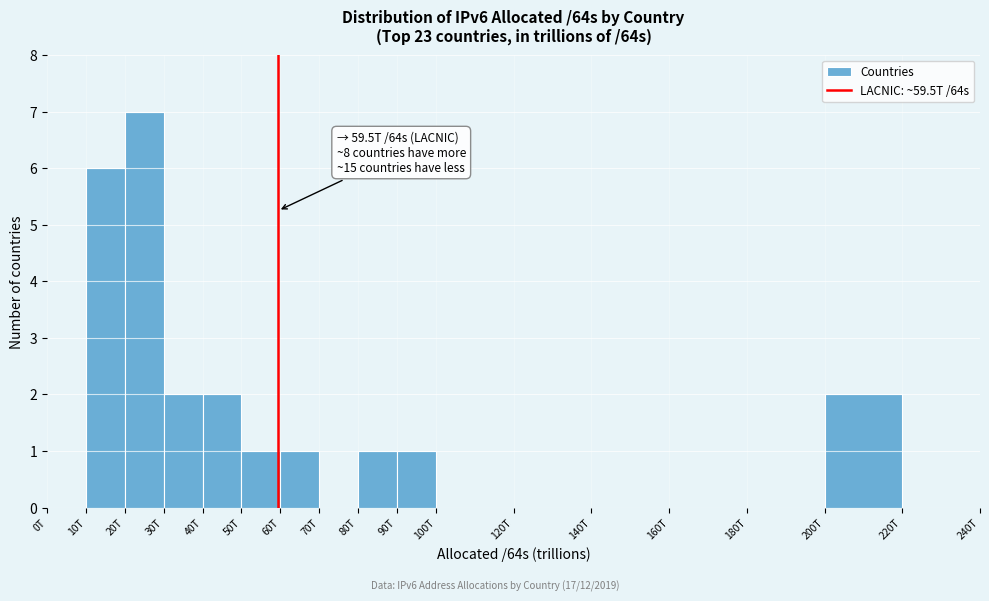

Reading left to right, list all the values displayed in this chart.

0T=0	10T=6	20T=7	30T=2	40T=2	50T=1	60T=1	70T=0	80T=1	90T=1	100T=0	120T=0	140T=0	160T=0	180T=0	200T=2	220T=0